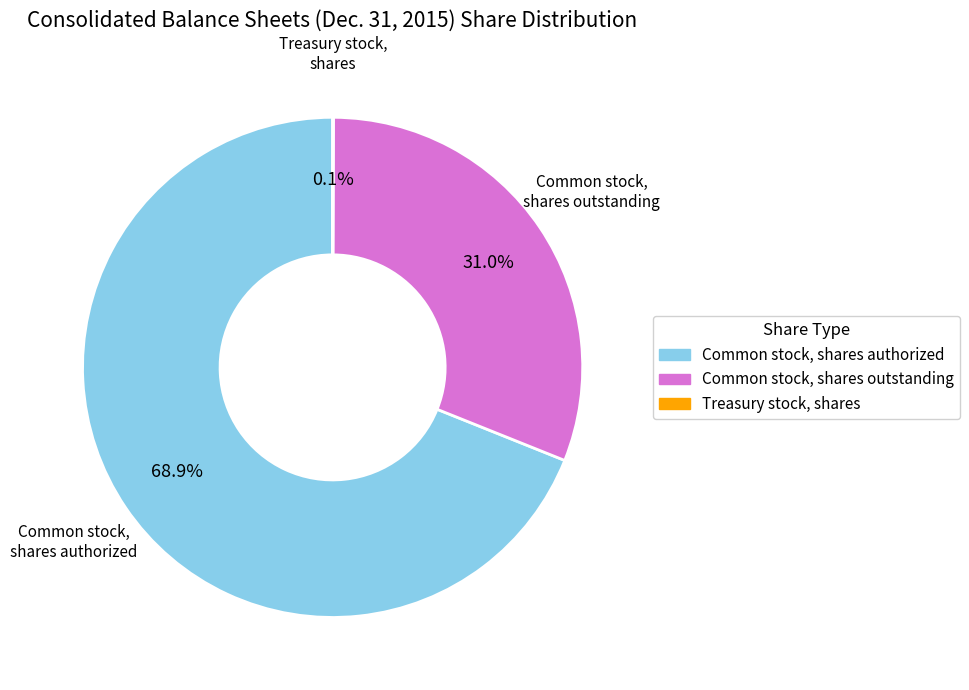

Which has a higher value, Common stock, shares authorized or Common stock, shares outstanding?

Common stock, shares authorized